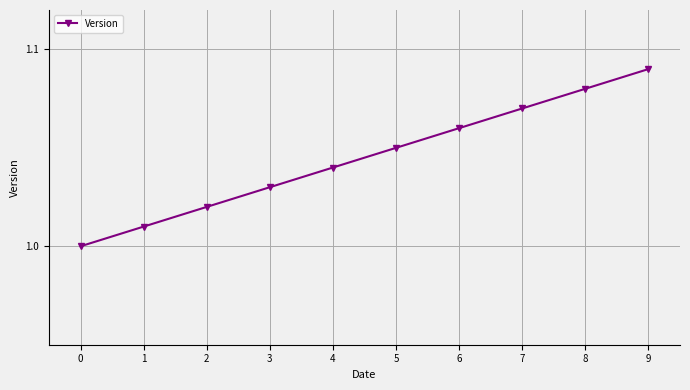

Which category has the highest value across all series?

9